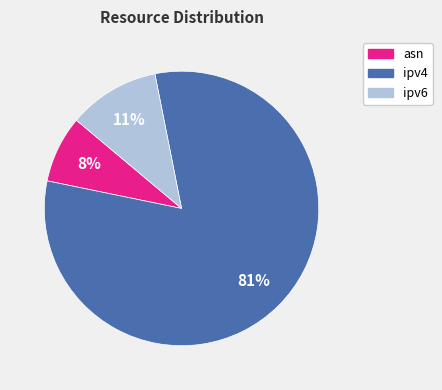

To the nearest percent, what portion does ipv4 represent?

81%